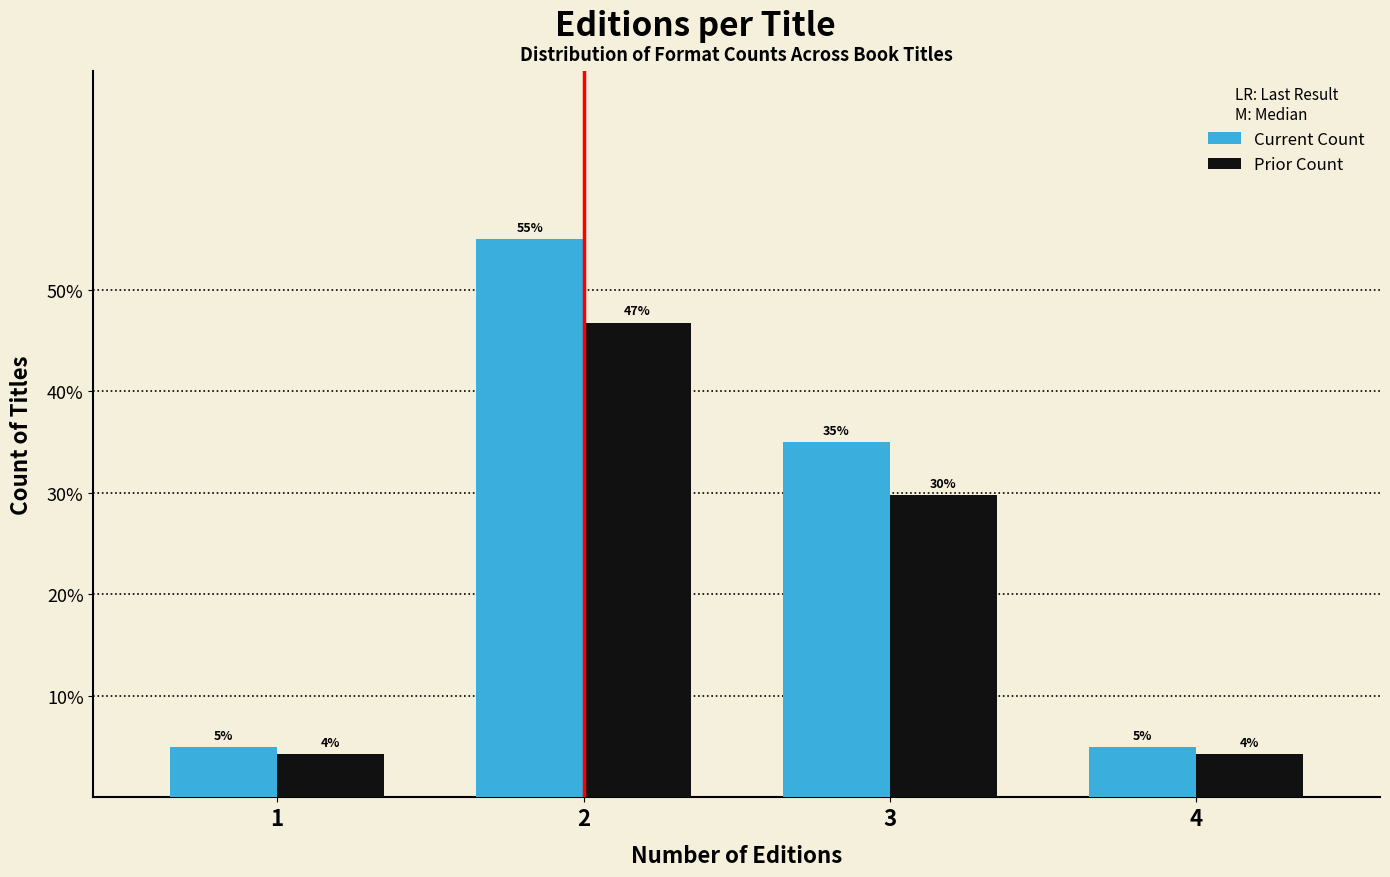

Does the chart contain stacked bars?

No